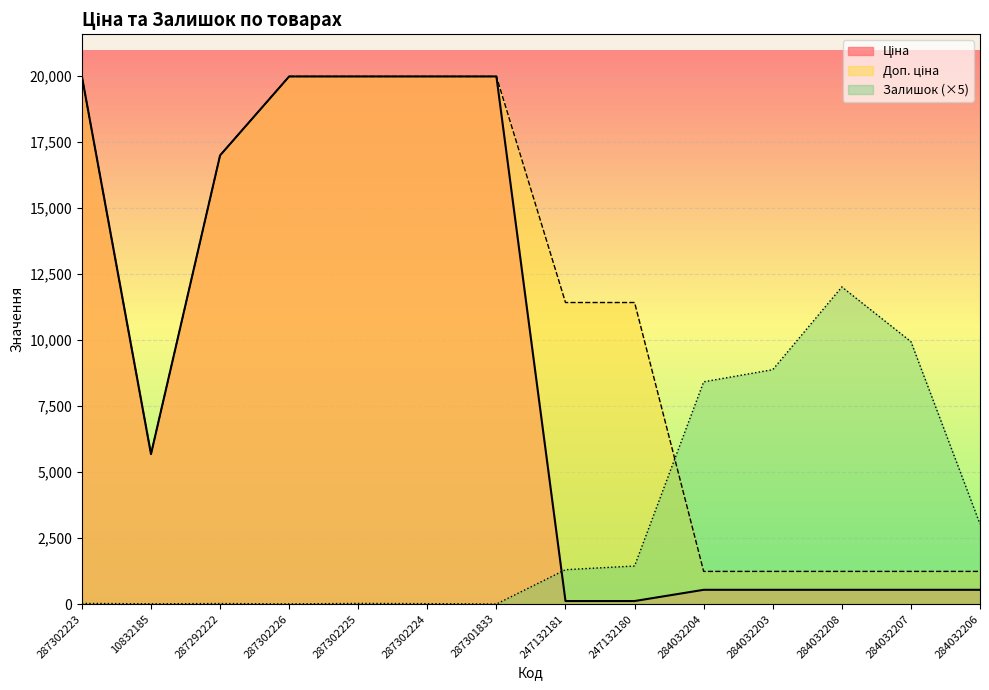

What are all the series names shown in the legend?

Ціна, Доп. ціна, Залишок